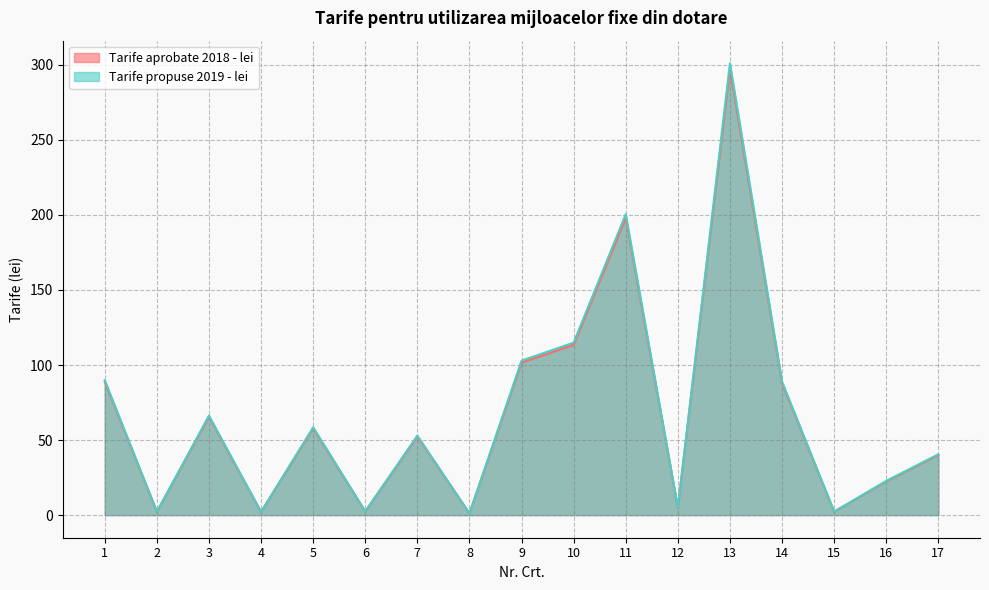

What is the sum of all Tarife aprobate 2018 - lei values?

1139.7